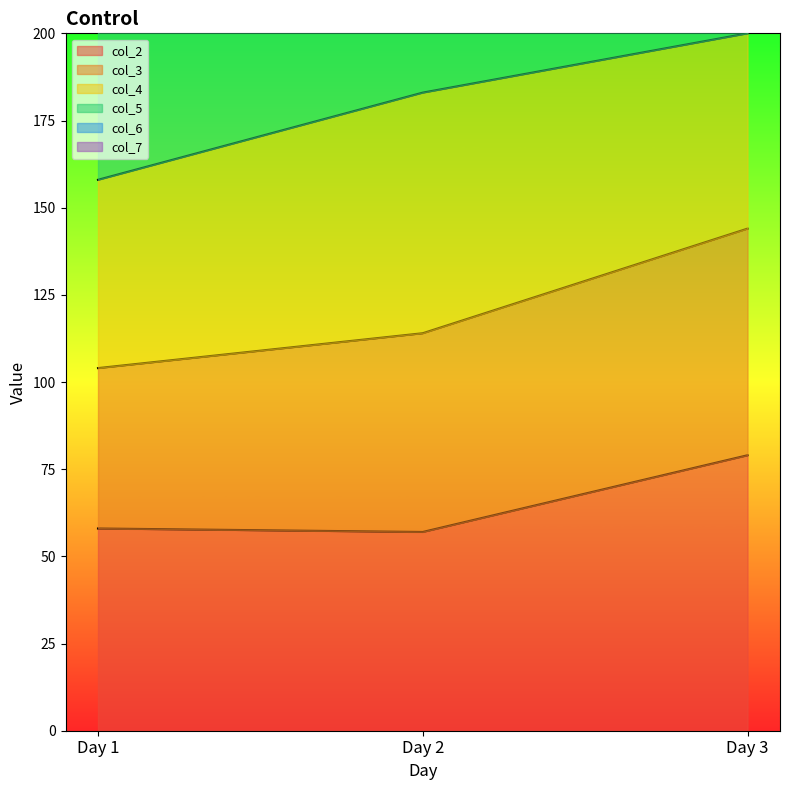

List the labels in order of col_2 value, largest first.

Day 3, Day 1, Day 2